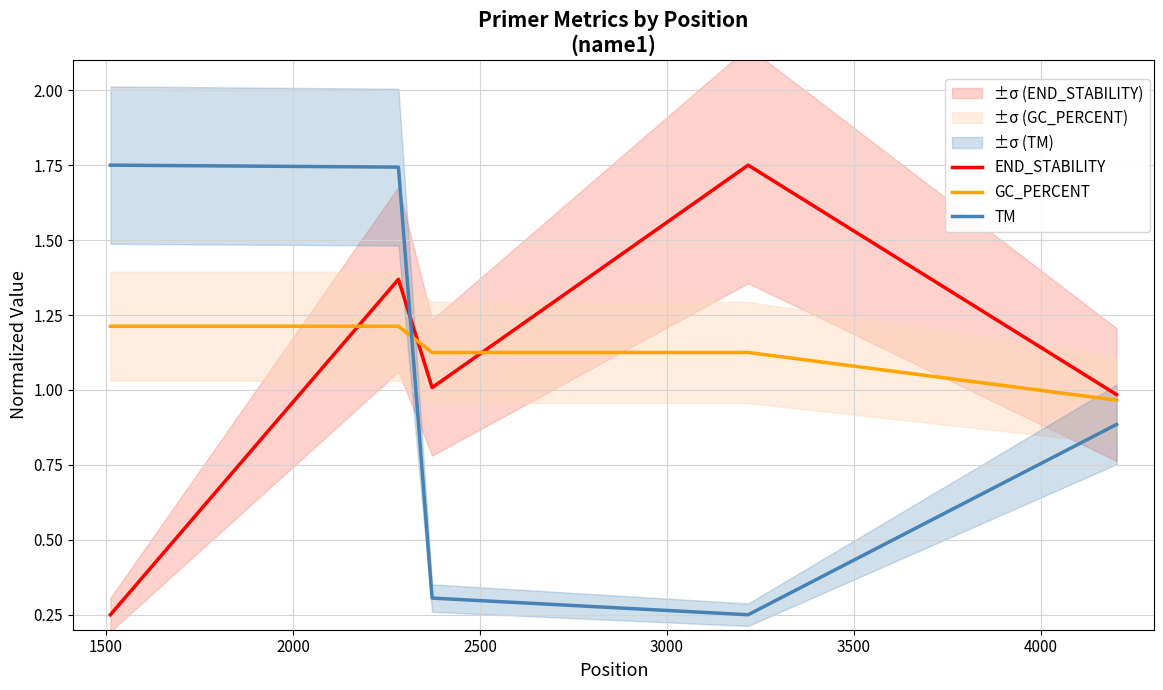

What is the highest value of the GC_PERCENT series?

1.2